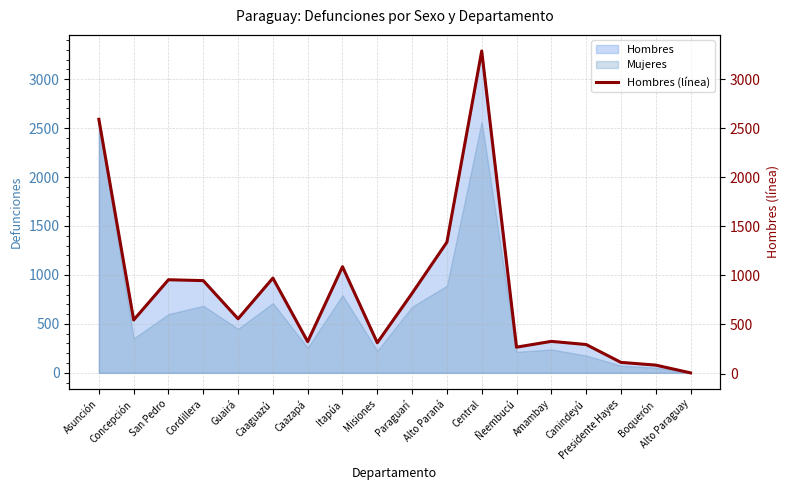

The chart shows a value of 947 at Cordillera. True or false?

True